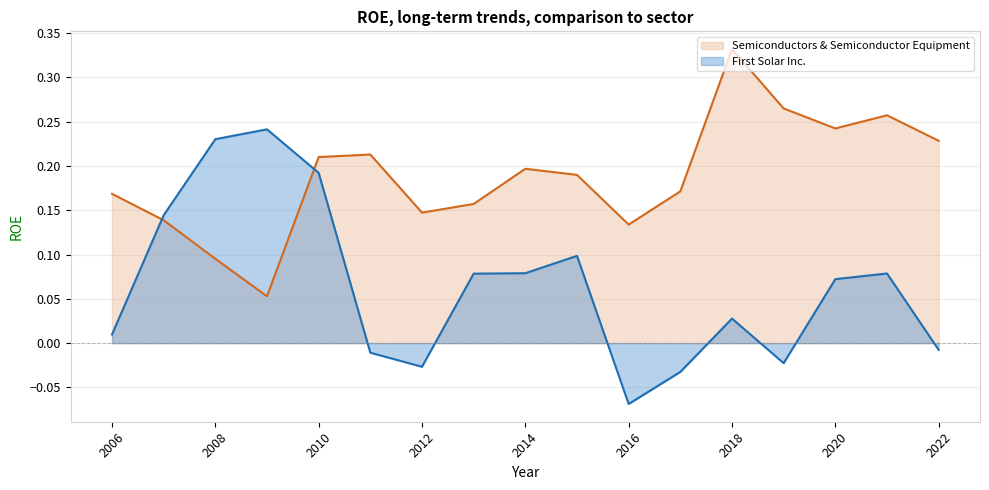

What is the difference between the maximum and minimum values in the Semiconductors & Semiconductor Equipment series?

0.3